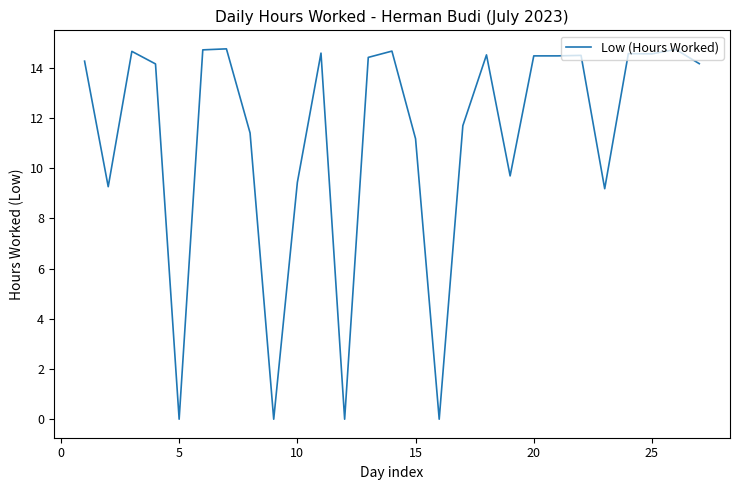

Is this an area chart (filled region under the line)?

No